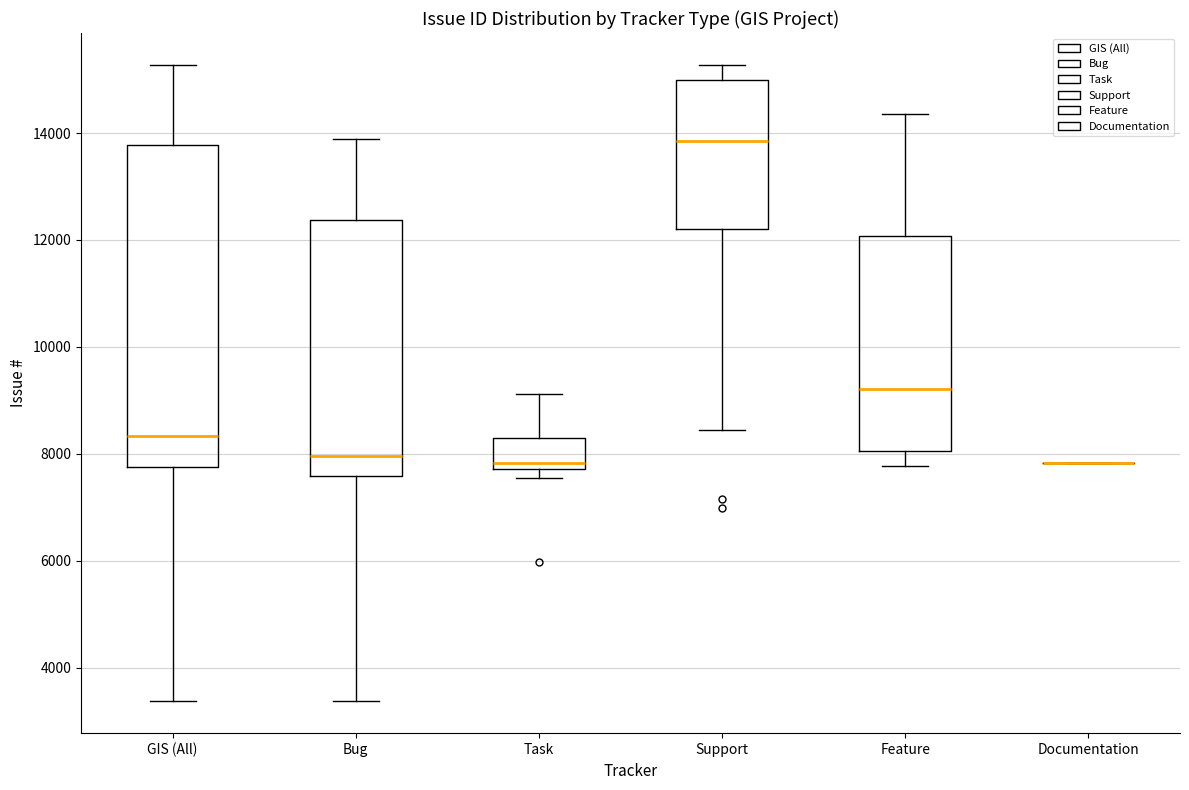

Where does the upper whisker of the box for Feature end on the y-axis? The values are not printed on the chart, so give them approximately, as read against the axis.

14400